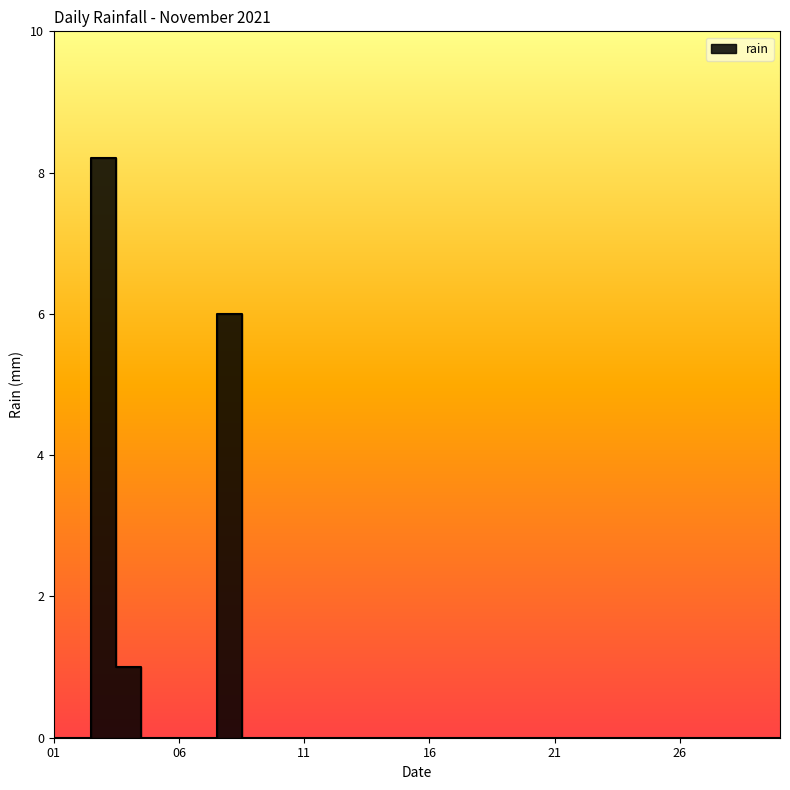

Rank the categories by value from highest to lowest.

2021-11-03, 2021-11-08, 2021-11-04, 2021-11-01, 2021-11-02, 2021-11-05, 2021-11-06, 2021-11-07, 2021-11-09, 2021-11-10, 2021-11-11, 2021-11-12, 2021-11-13, 2021-11-14, 2021-11-15, 2021-11-16, 2021-11-17, 2021-11-18, 2021-11-19, 2021-11-20, 2021-11-21, 2021-11-22, 2021-11-23, 2021-11-24, 2021-11-25, 2021-11-26, 2021-11-27, 2021-11-28, 2021-11-29, 2021-11-30